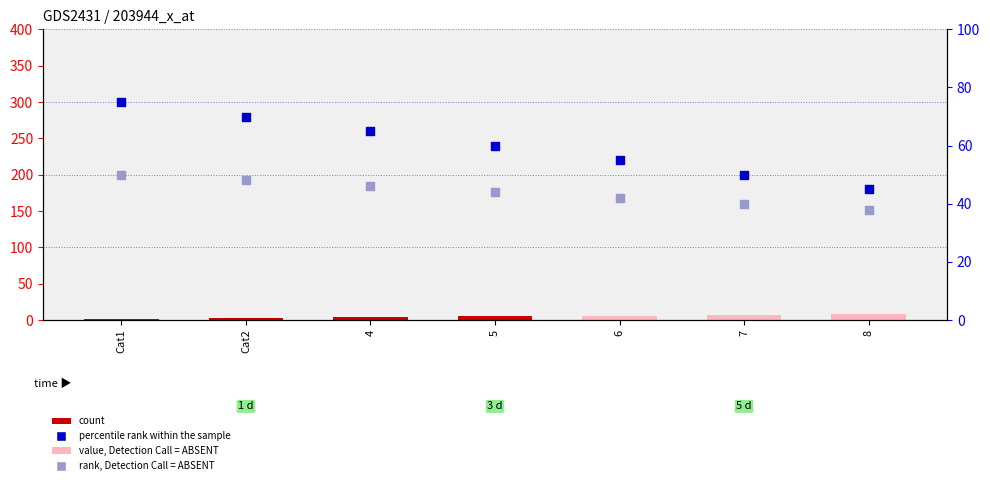

What is the total value across all series at Cat1?

127